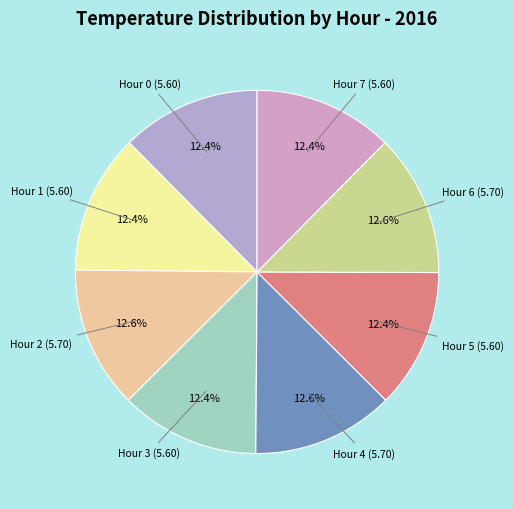

What is the ratio of the value at Hour 2 (5.70) to the value at Hour 4 (5.70)?

1.0